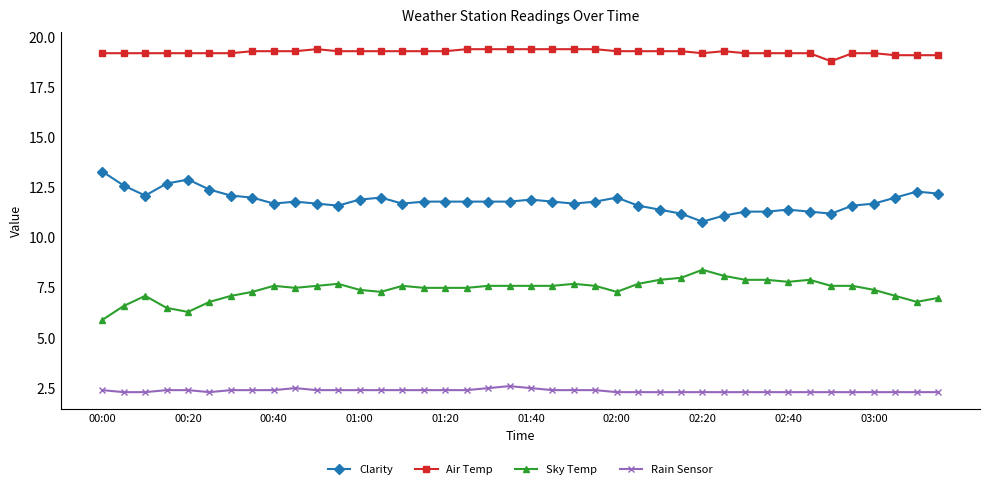

What is the value of the Air Temp point at the 21st from the left?

19.4